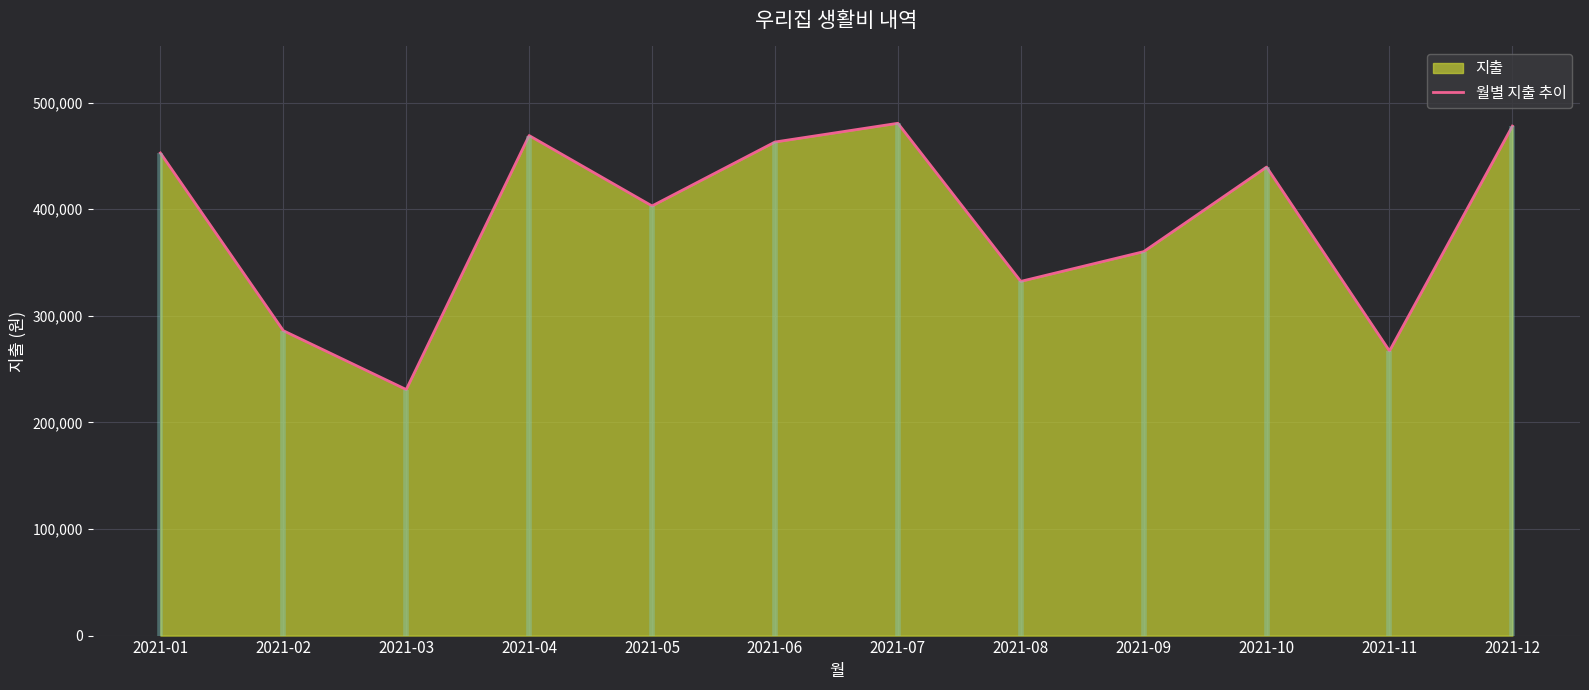

What is the change in value from 2021-04 to 2021-05?

-66020